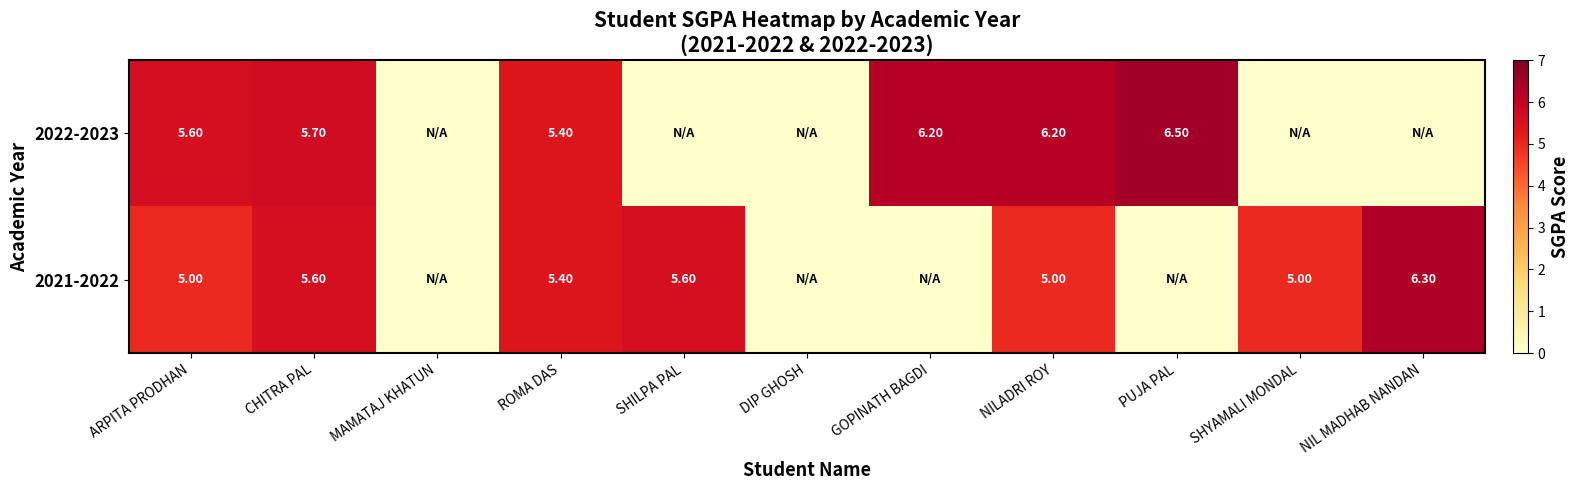

What is the total value across all series at ROMA DAS?

10.8